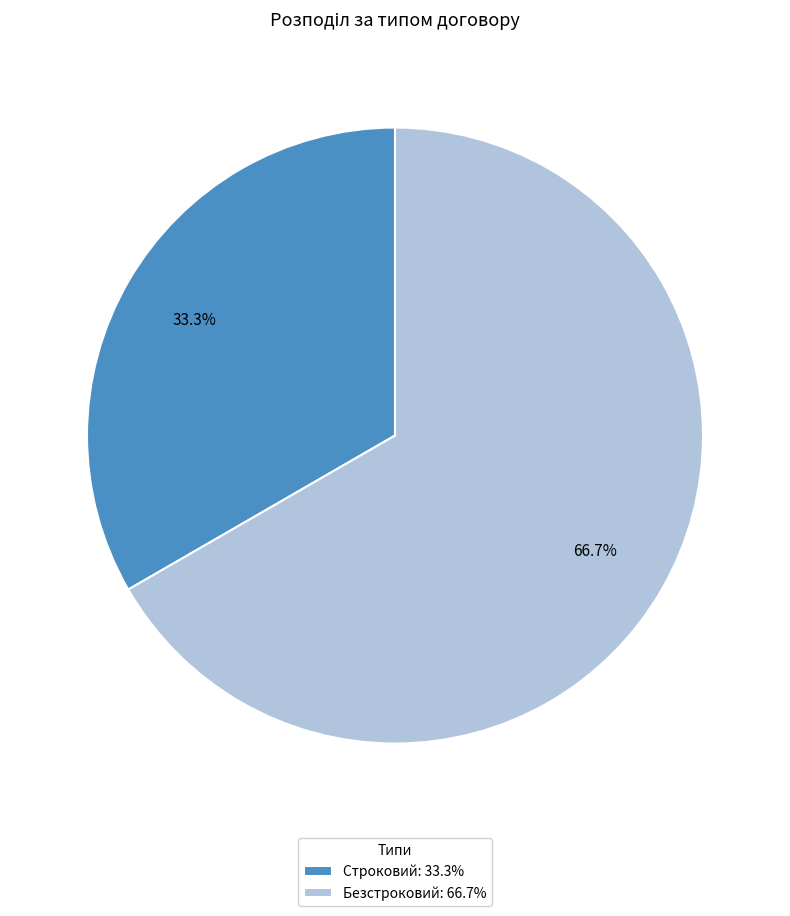

Which slice is the smallest?

Строковий